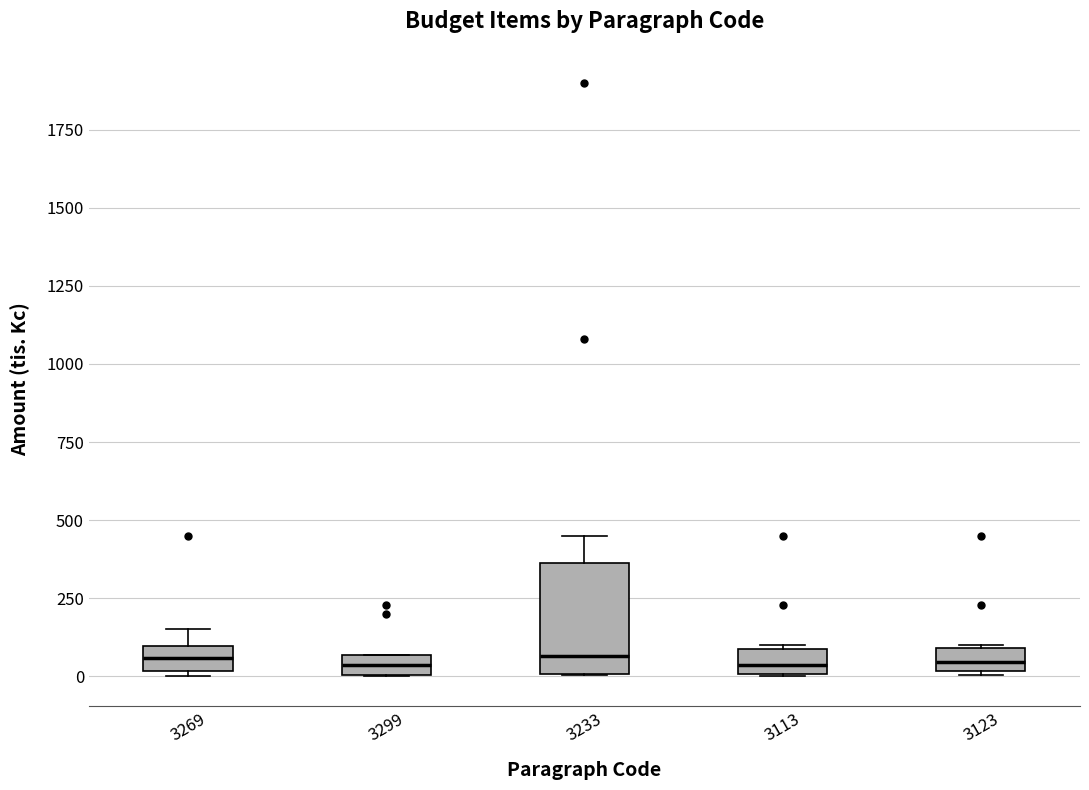

Which box is the tallest, from its lower edge to its upper edge?

3233